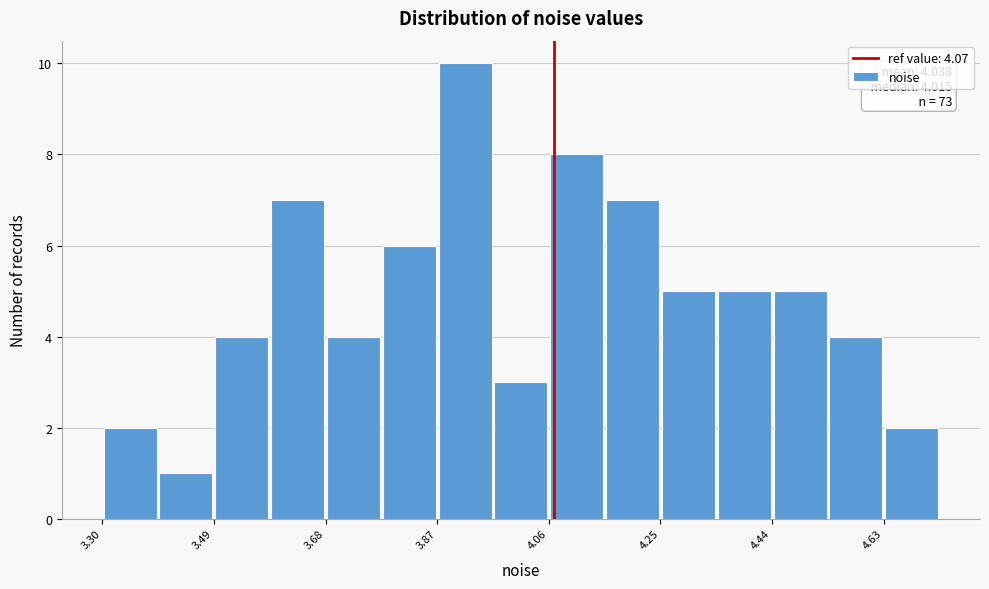

Which range on the x-axis has the tallest bar?

3.88 to 3.96